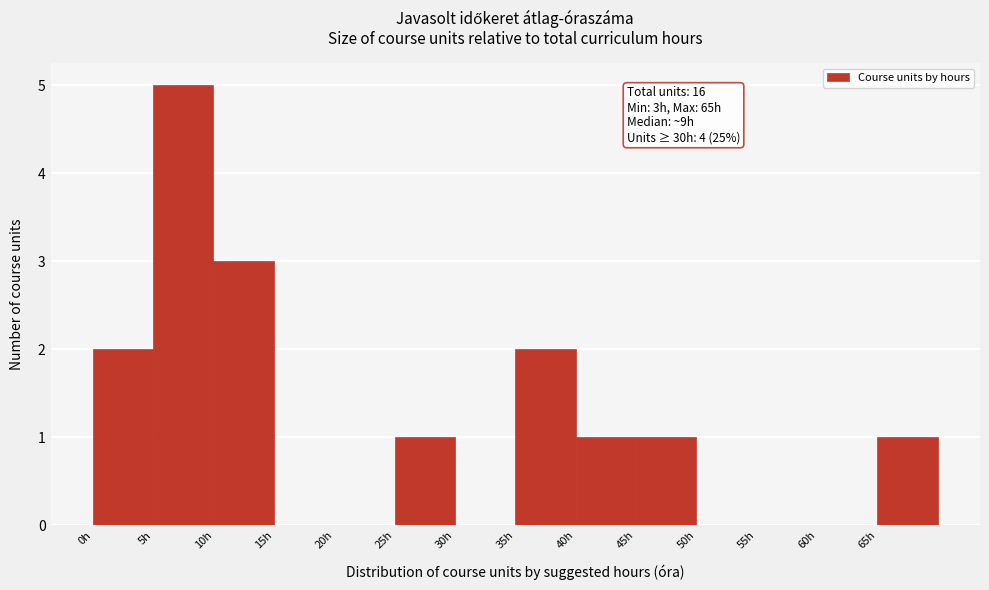

Which range on the x-axis has the tallest bar?

5 to 10